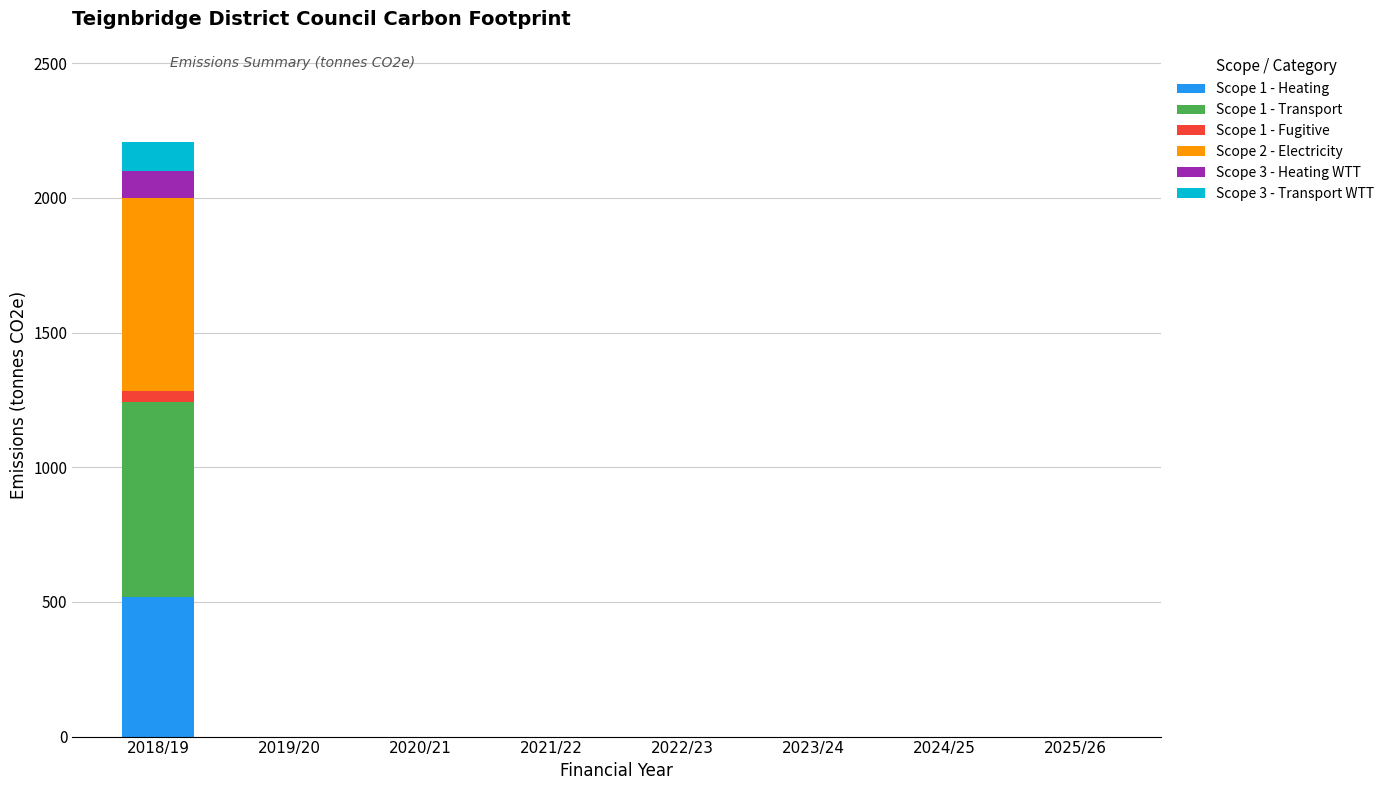

What are all the series names shown in the legend?

Scope 1 - Heating, Scope 1 - Transport, Scope 1 - Fugitive, Scope 2 - Electricity, Scope 3 - Heating WTT, Scope 3 - Transport WTT